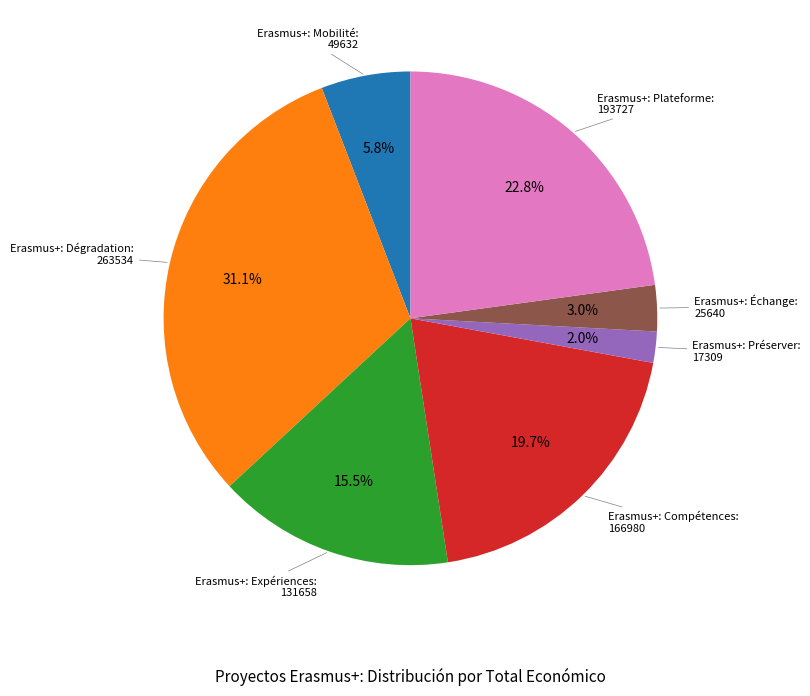

To the nearest percent, what portion does Erasmus+: Plateforme represent?

23%